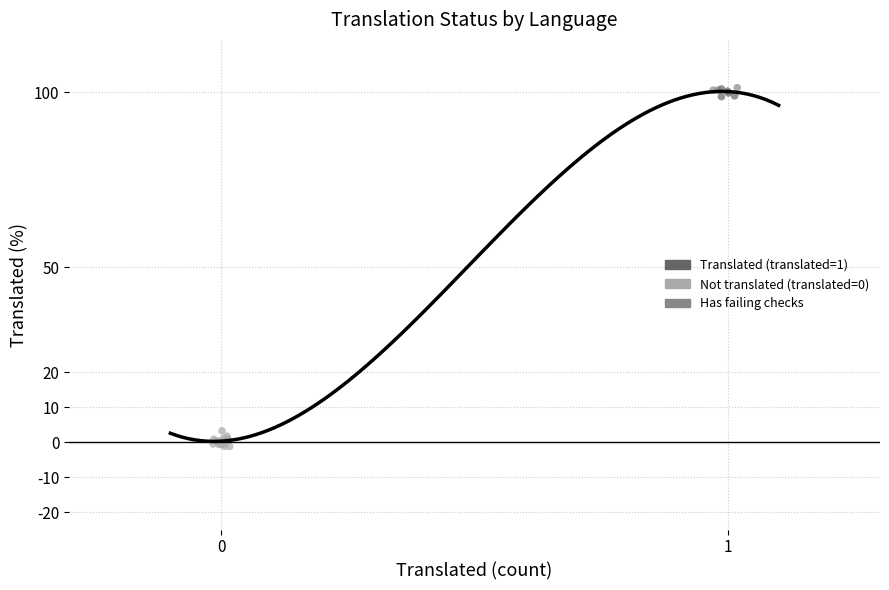

What Y value in the scatter plot is closest to 50?

3.2